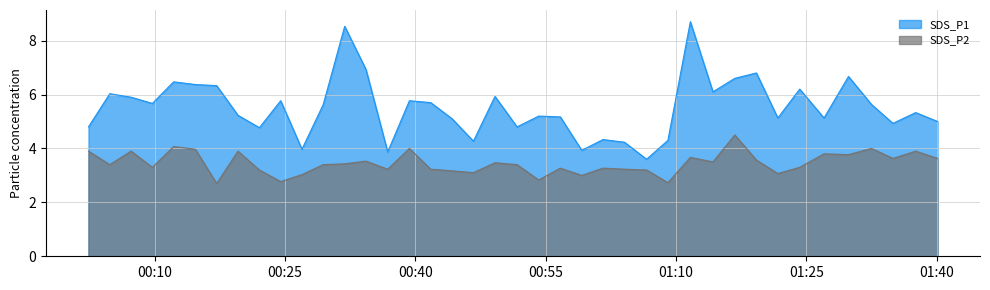

Which series has the largest total across all categories?

SDS_P1